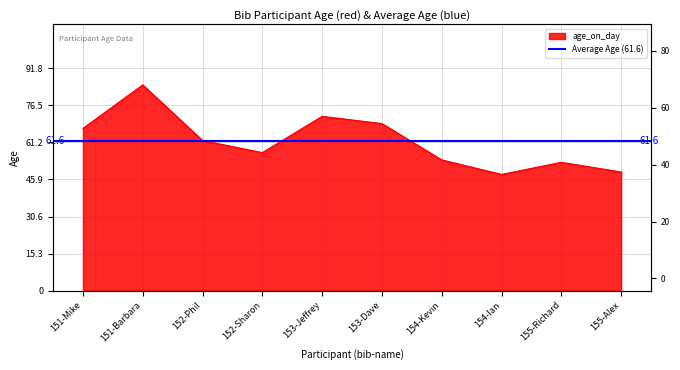

Reading left to right, extract all data points from this chart.

67	85	62	57	72	69	54	48	53	49